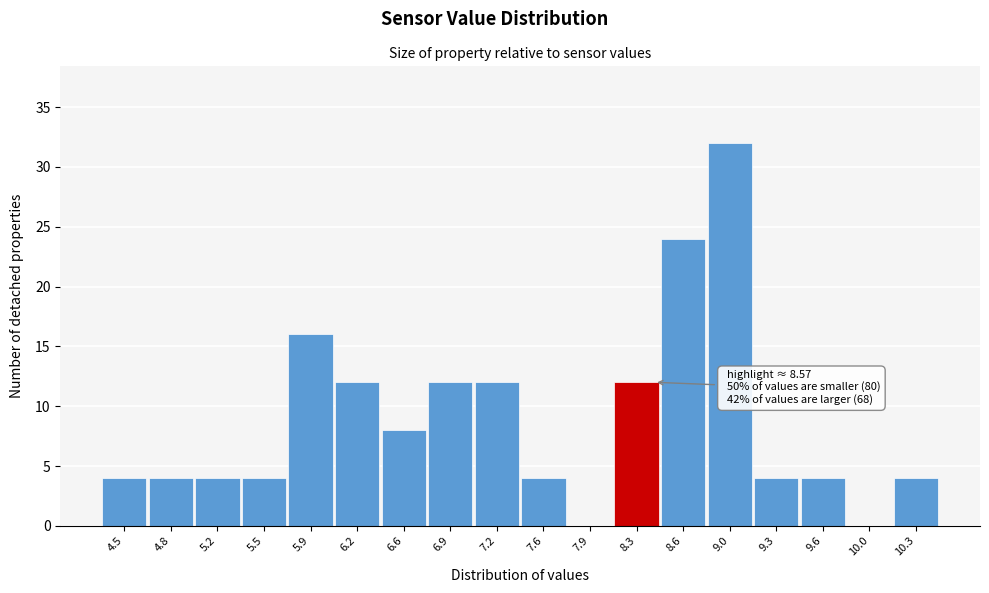

Reading left to right, transcribe all the data shown in this chart.

4.5=4	4.8=4	5.2=4	5.5=4	5.9=16	6.2=12	6.6=8	6.9=12	7.2=12	7.6=4	7.9=0	8.3=12	8.6=24	9.0=32	9.3=4	9.6=4	10.0=0	10.3=4